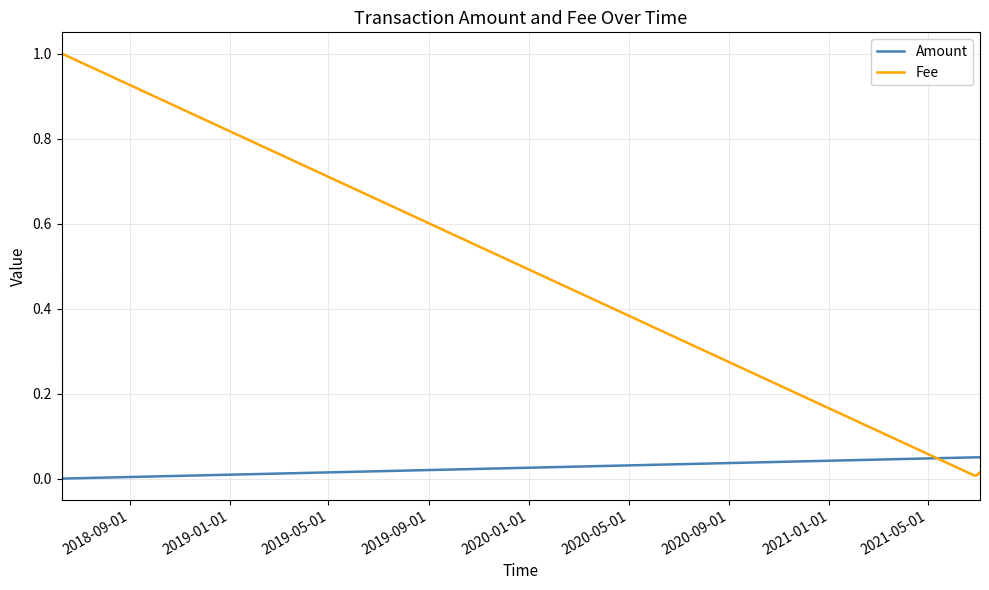

What is the maximum value for Fee?

1.0